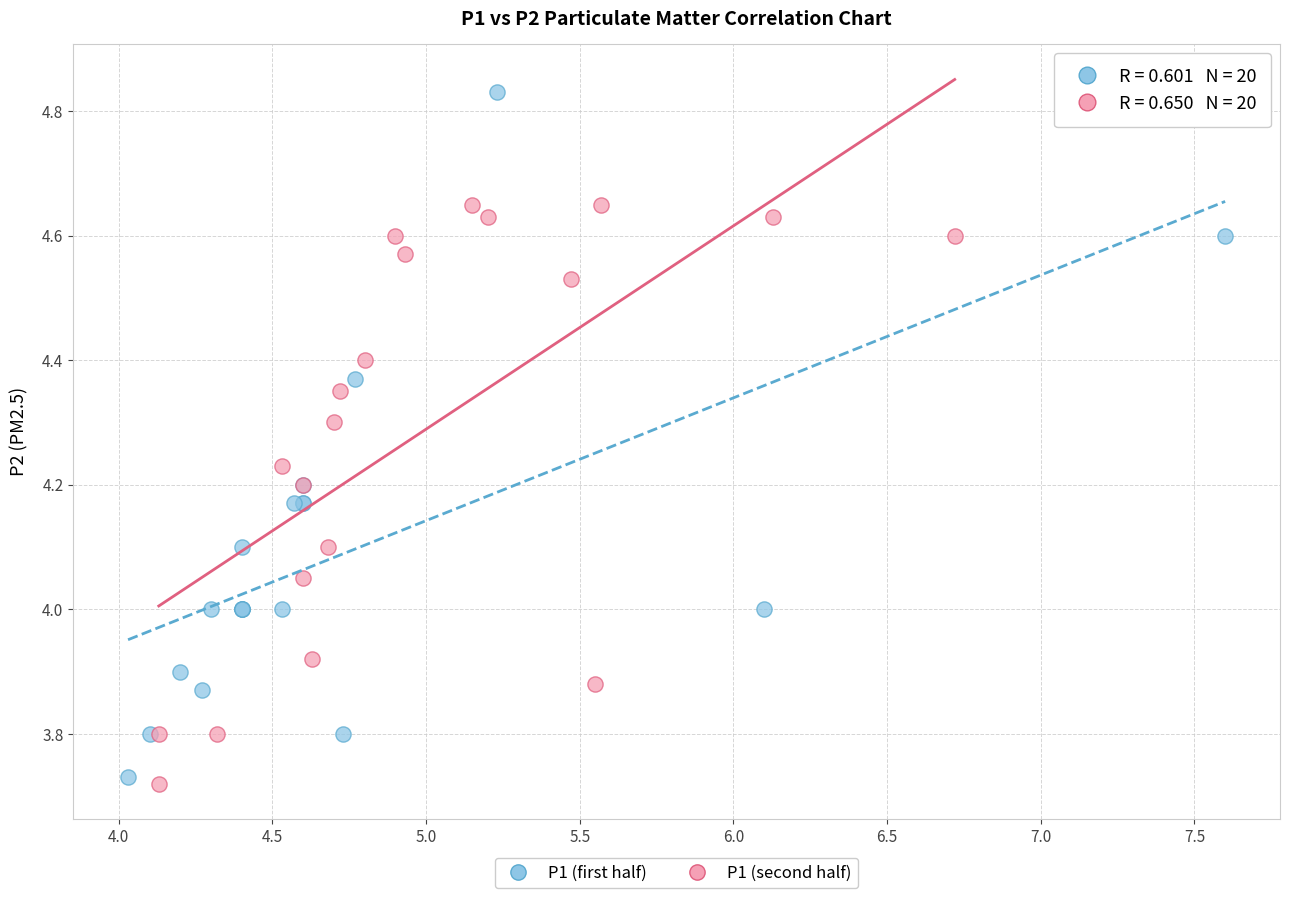

Which series has the widest spread of Y values?

P1 (first half)